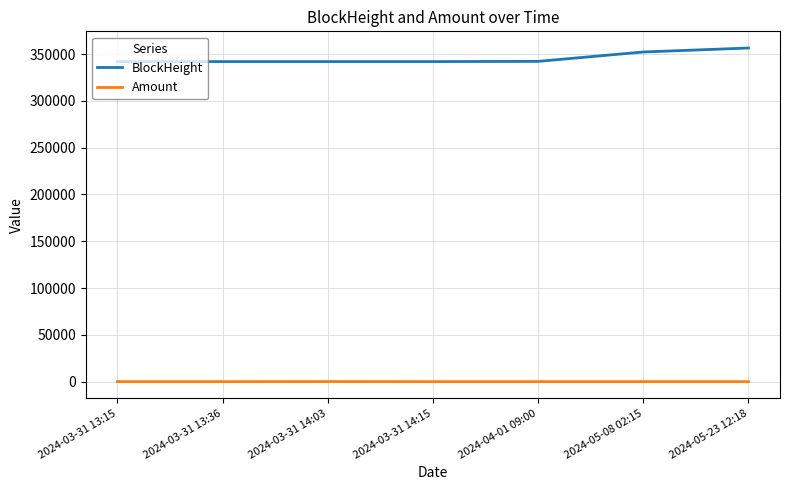

What is the difference between the maximum and minimum values in the BlockHeight series?

14512.0